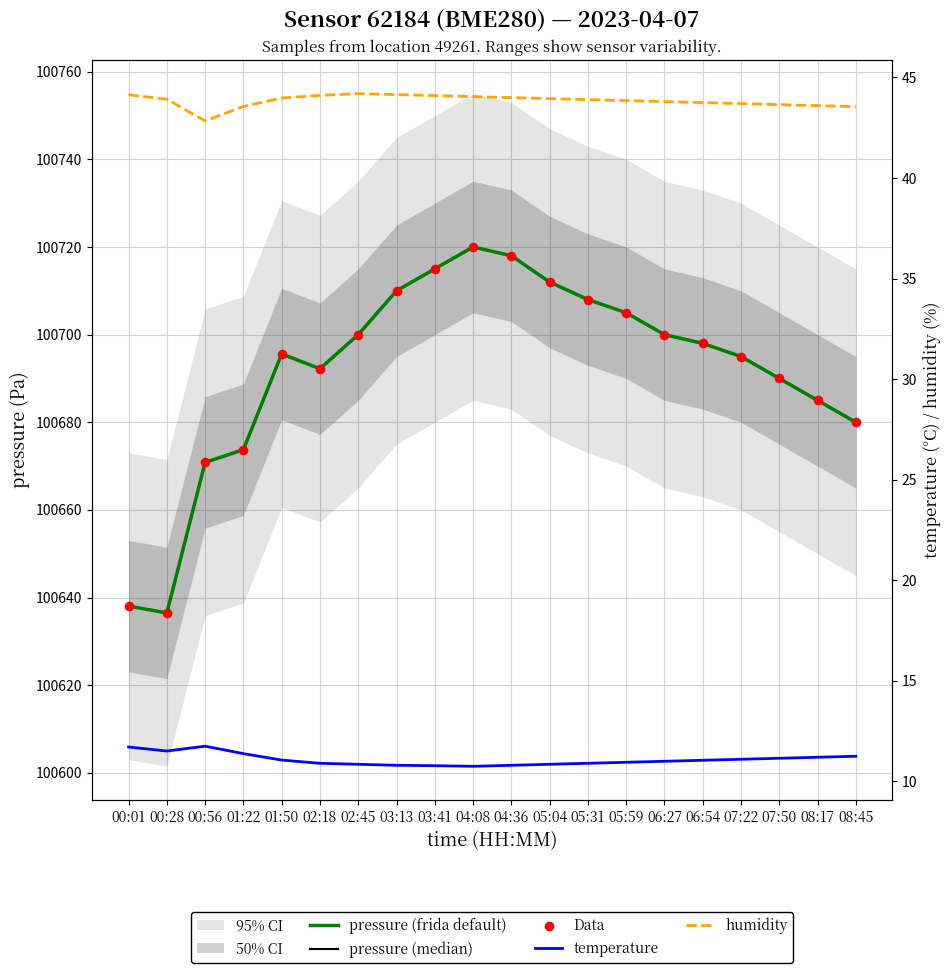

Which series has the largest total across all categories?

pressure (frida default)